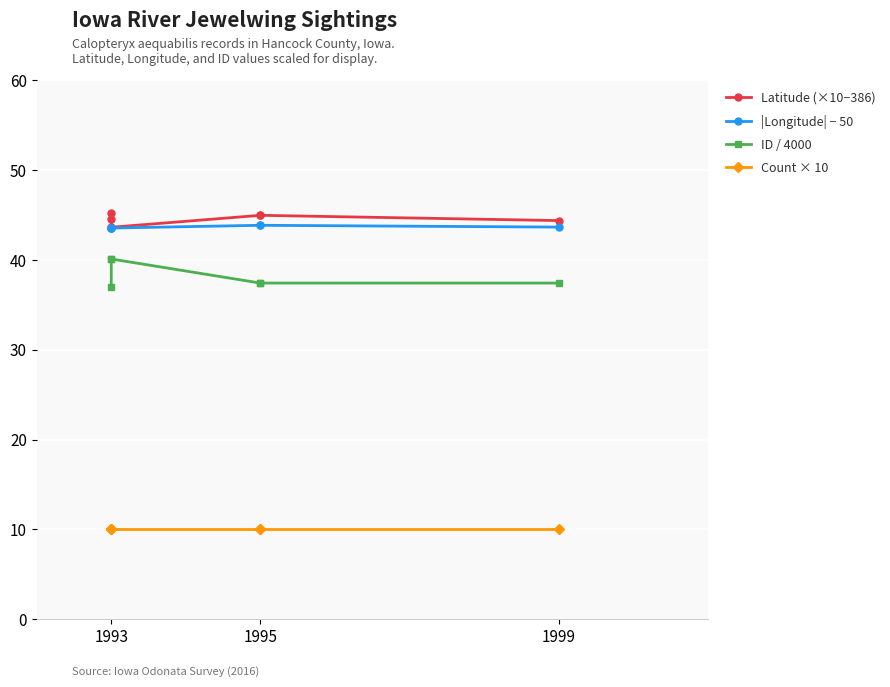

Where is the first local maximum for |Longitude| − 50?

1995